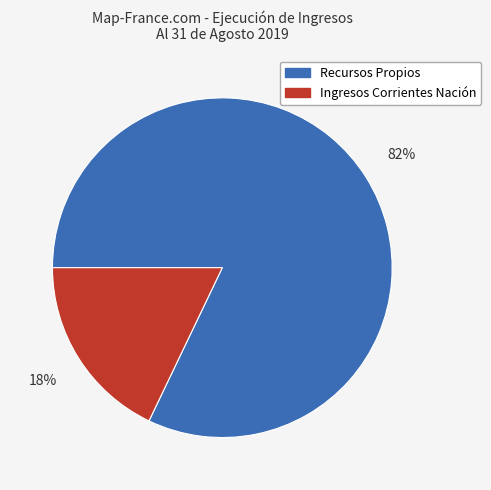

To the nearest percent, what is the difference between the largest and smallest slice percentages?

64%